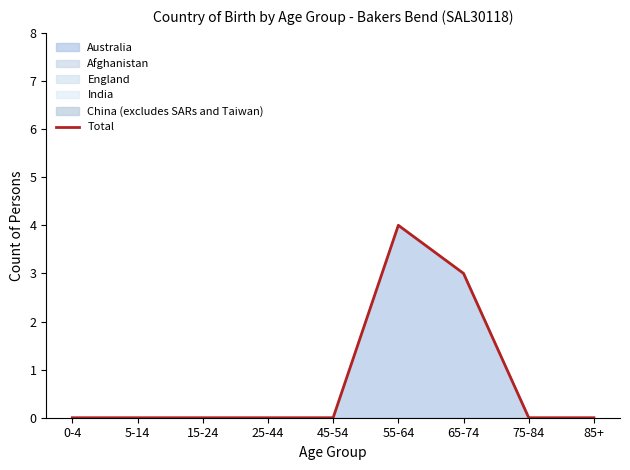

List the labels in order of value, smallest first.

0-4, 5-14, 15-24, 25-44, 45-54, 75-84, 85+, 65-74, 55-64